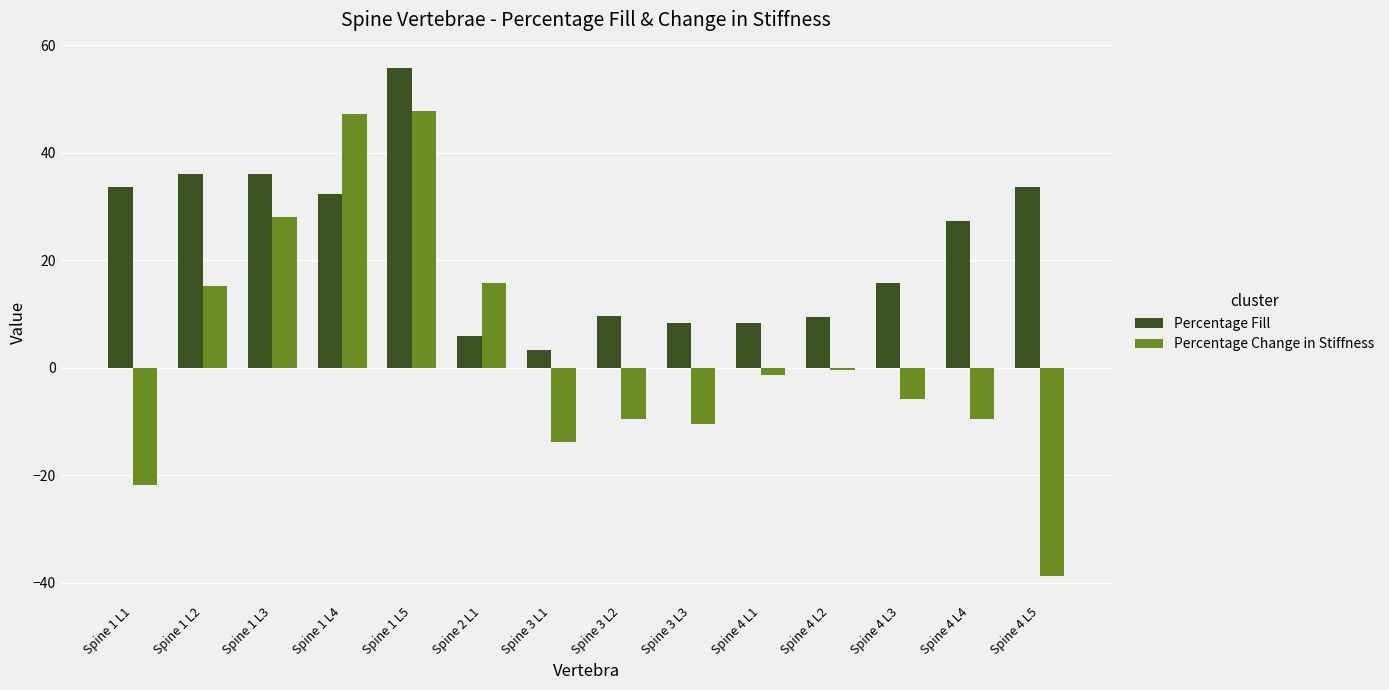

What is the label of the 13th bar from the right?

Spine 1 L2